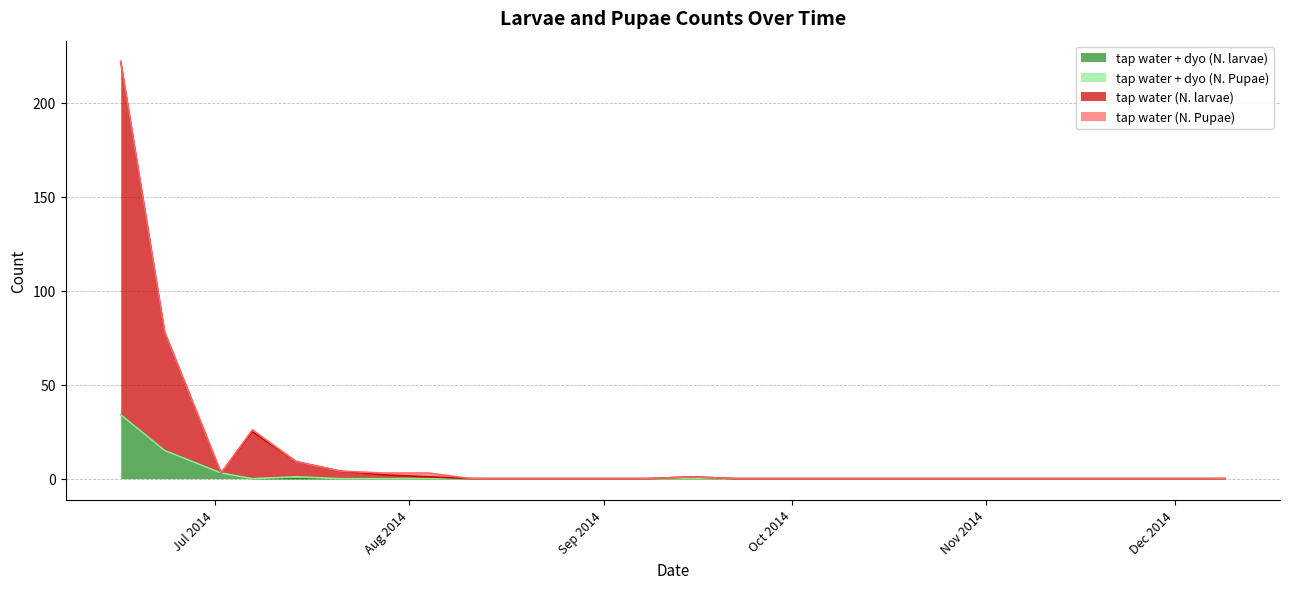

What is the label of the 2nd point from the right?

2014-12-02